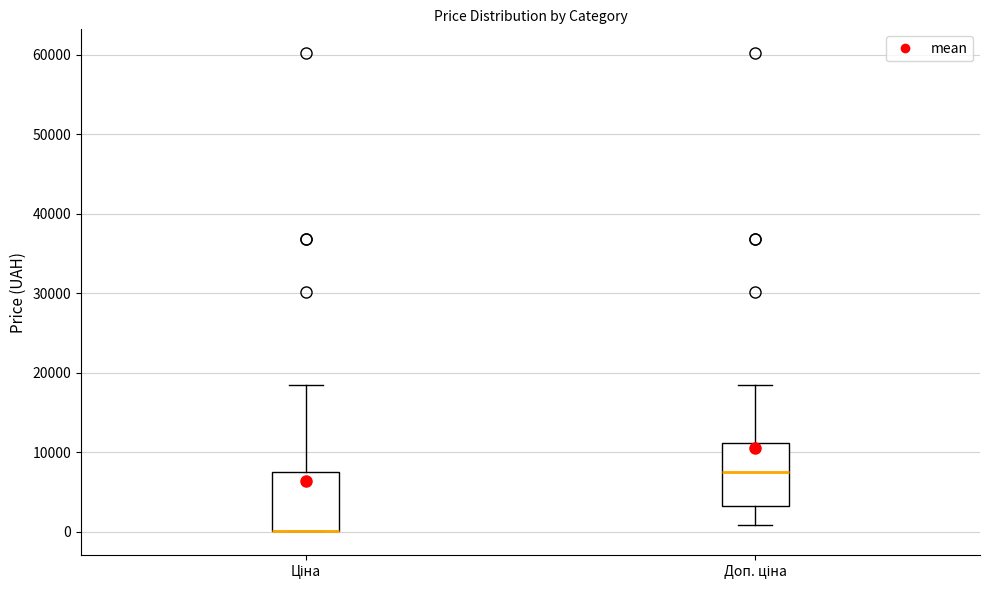

Where is the lower edge of the box for Доп. ціна on the y-axis? The values are not printed on the chart, so give them approximately, as read against the axis.

3000